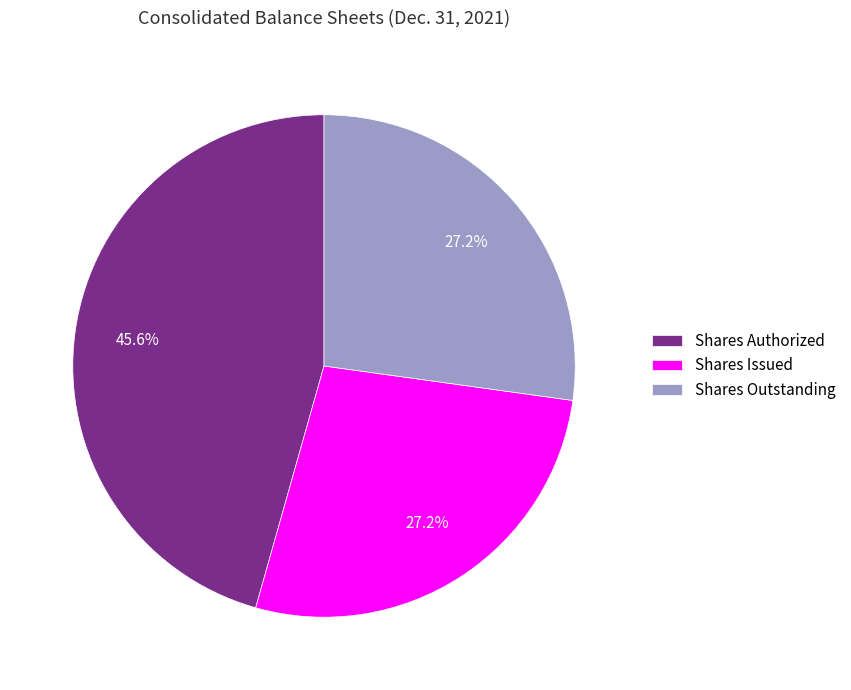

What is the ratio of the value at Shares Outstanding to the value at Shares Authorized?

0.6